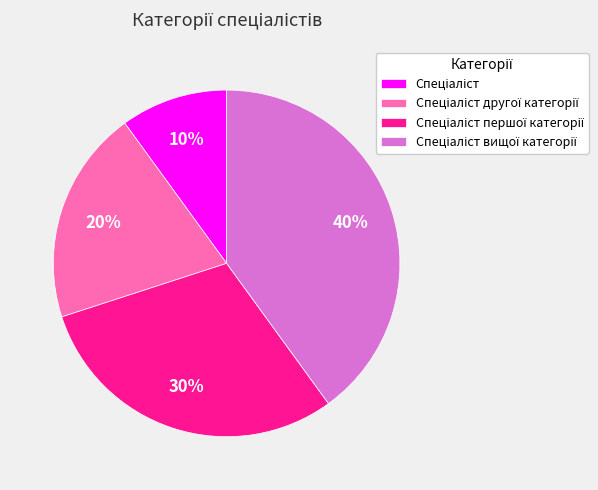

To the nearest percent, what is the average slice percentage?

25%